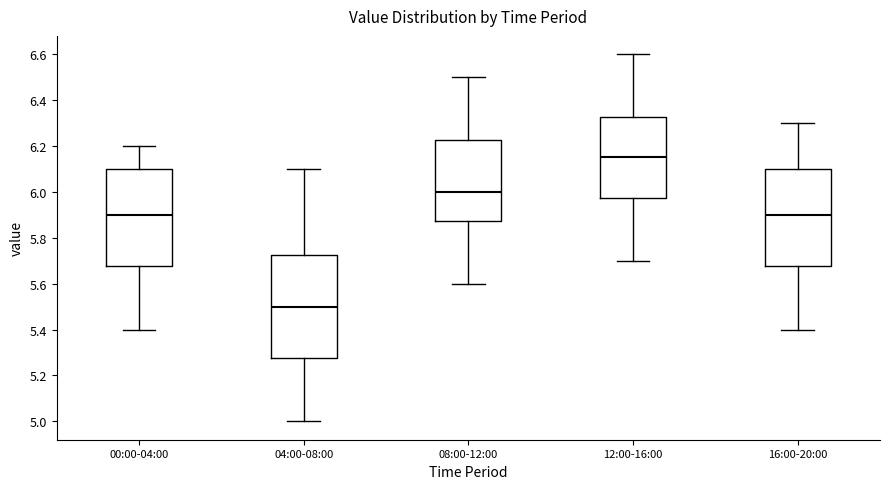

Which box has the lowest median line?

04:00-08:00